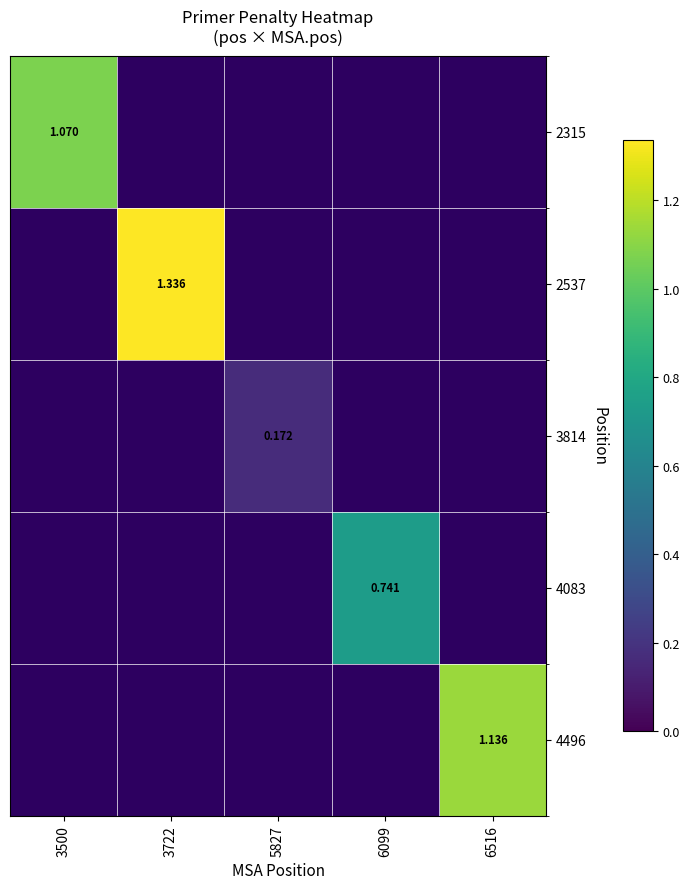

Where does the 3814 series first go above 0?

5827